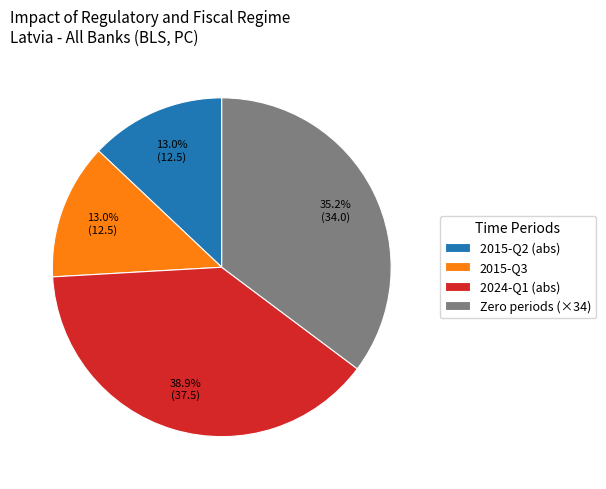

Between 2015-Q3 and Zero periods (×34), which is larger?

Zero periods (×34)